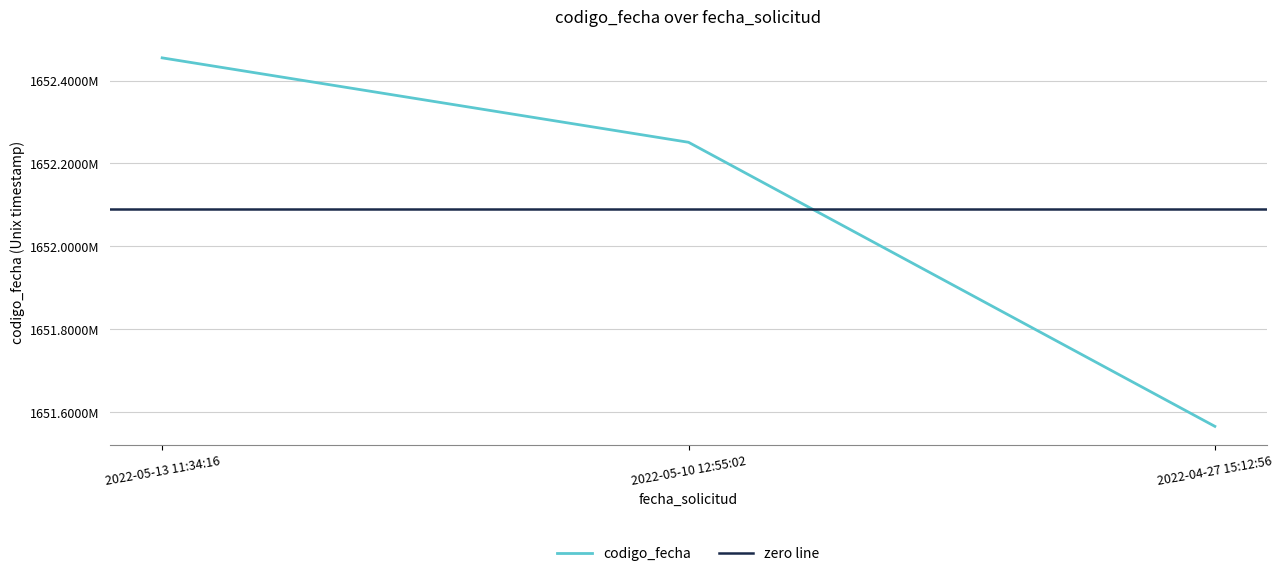

What is the label of the 3rd point from the right?

2022-05-13 11:34:16